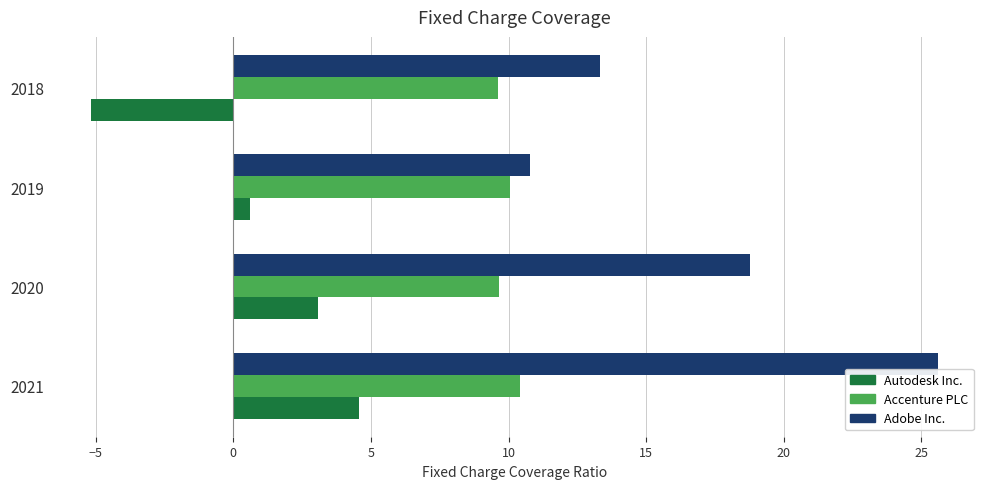

Rank the series at 2020 from lowest to highest value.

Autodesk Inc., Accenture PLC, Adobe Inc.